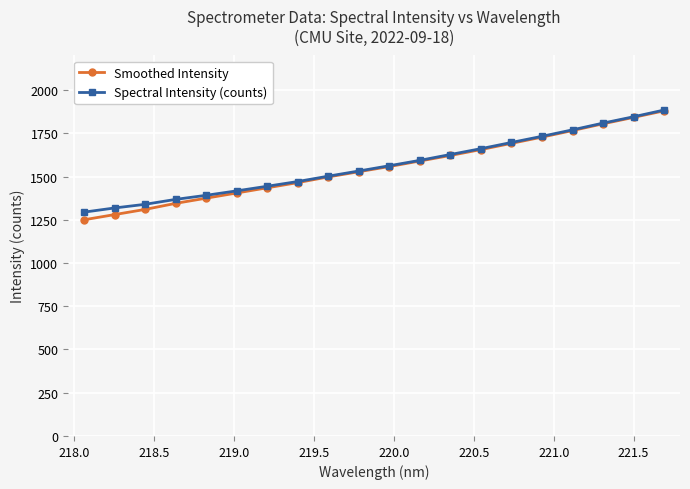

What is the smallest value displayed?

1250.0